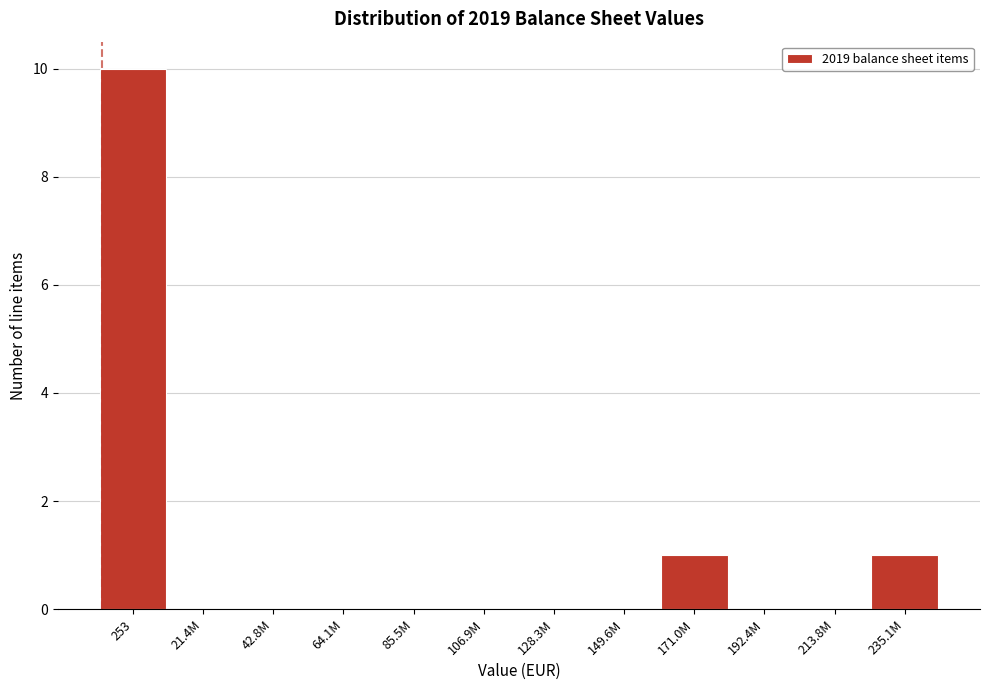

Reading right to left, transcribe all the data shown in this chart.

235.1M=1	213.8M=0	192.4M=0	171.0M=1	149.6M=0	128.3M=0	106.9M=0	85.5M=0	64.1M=0	42.8M=0	21.4M=0	253=10